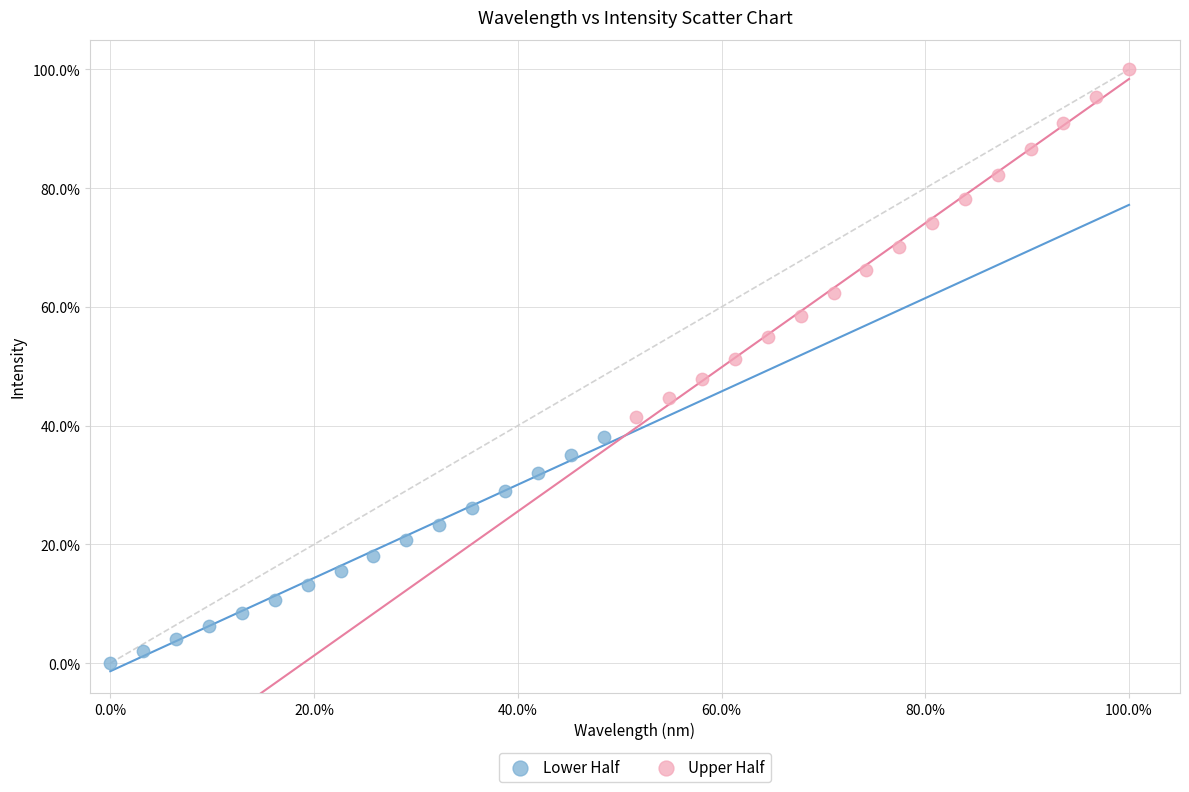

Which series reaches the minimum Y coordinate?

Lower Half